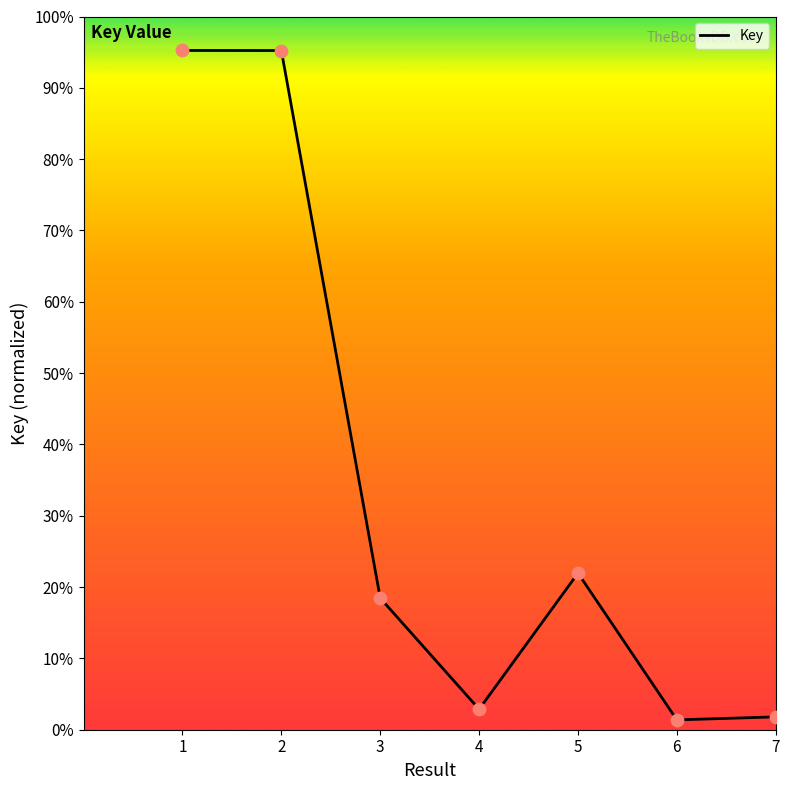

What is the change in value from 2 to 3?

-0.8